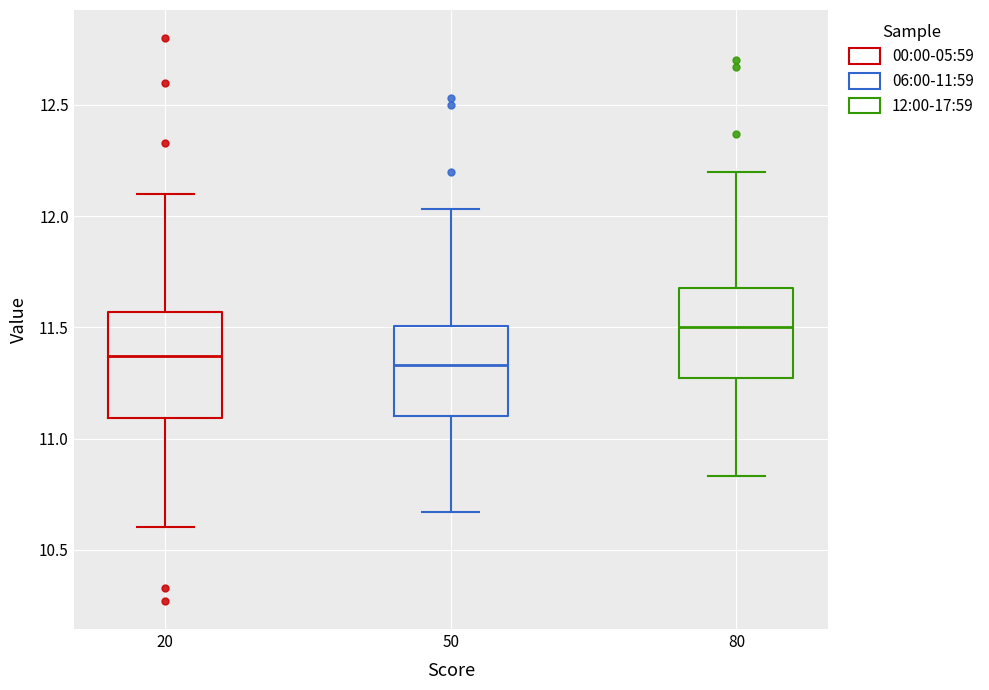

Reading left to right, transcribe this box plot: for each box, give where its median line is, the range the box spans, and where its two whiskers end, as read against the y-axis. The values are not printed on the chart, so give them approximately, as read against the axis.

20: median 11.35, box 11.10 to 11.55, whiskers 10.60 to 12.10
50: median 11.35, box 11.10 to 11.50, whiskers 10.65 to 12.05
80: median 11.50, box 11.25 to 11.70, whiskers 10.85 to 12.20